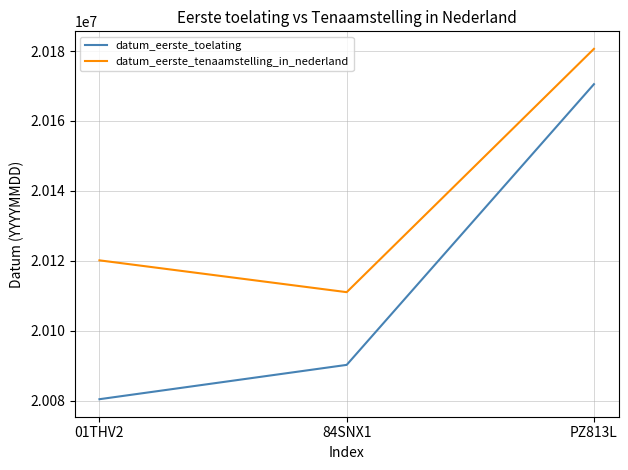

What is the spread (max minus min) of values at 84SNX1?

20800